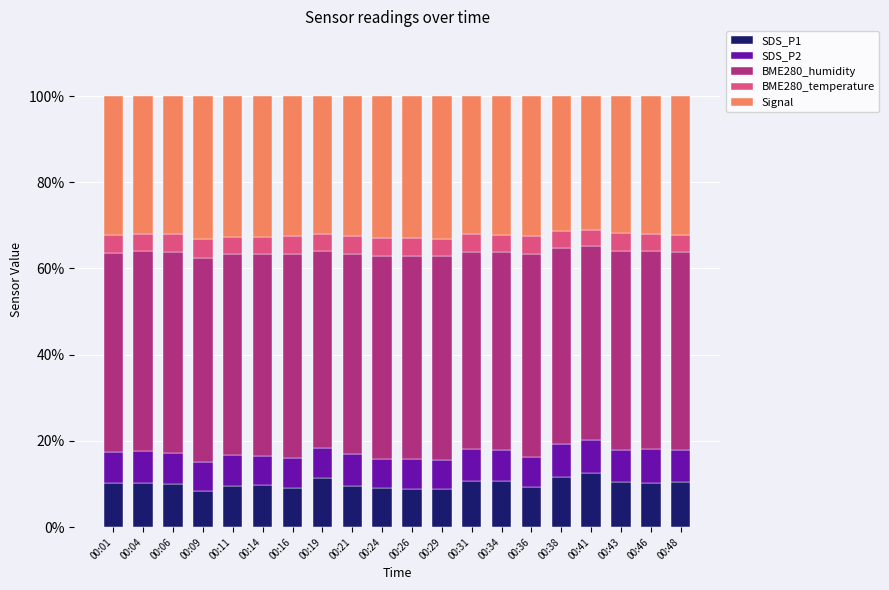

Does the chart contain any negative values?

No